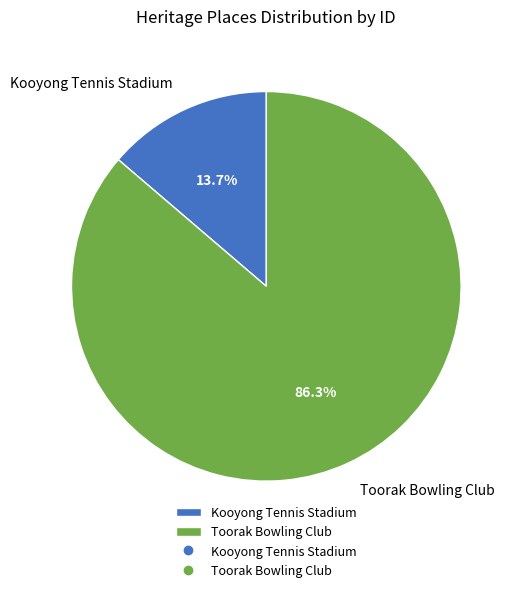

True or false: Kooyong Tennis Stadium accounts for 14% of the total.

True